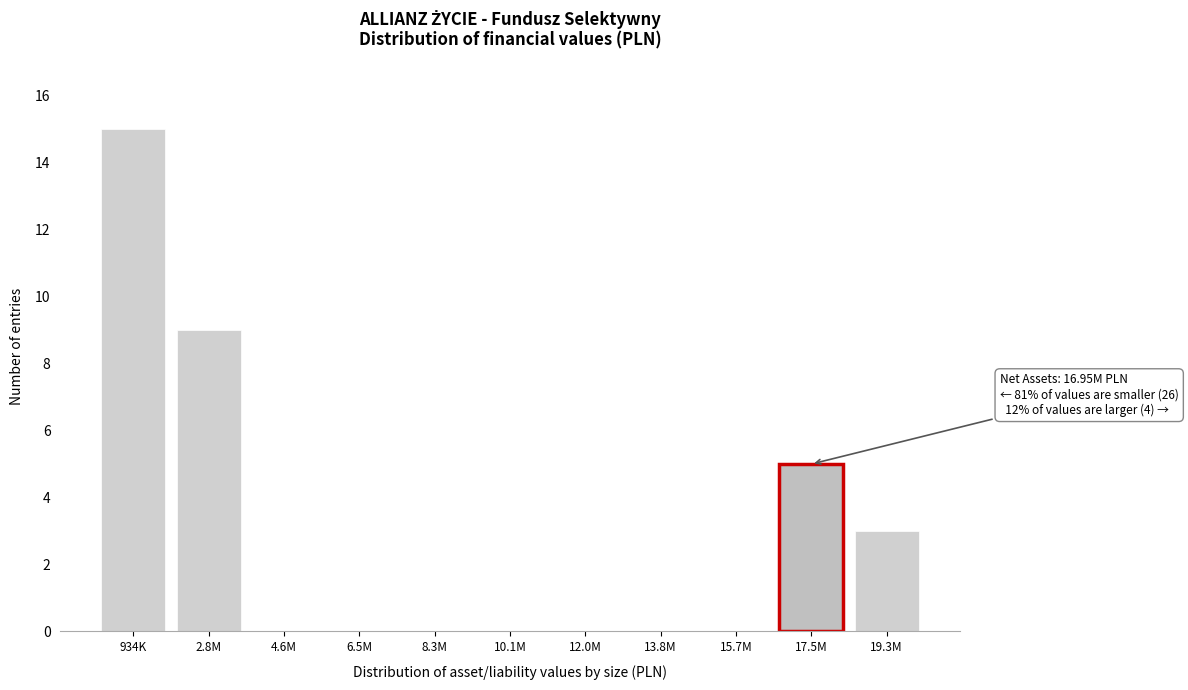

Reading left to right, extract all data points from this chart.

934K=15	2.8M=9	4.6M=0	6.5M=0	8.3M=0	10.1M=0	12.0M=0	13.8M=0	15.7M=0	17.5M=5	19.3M=3